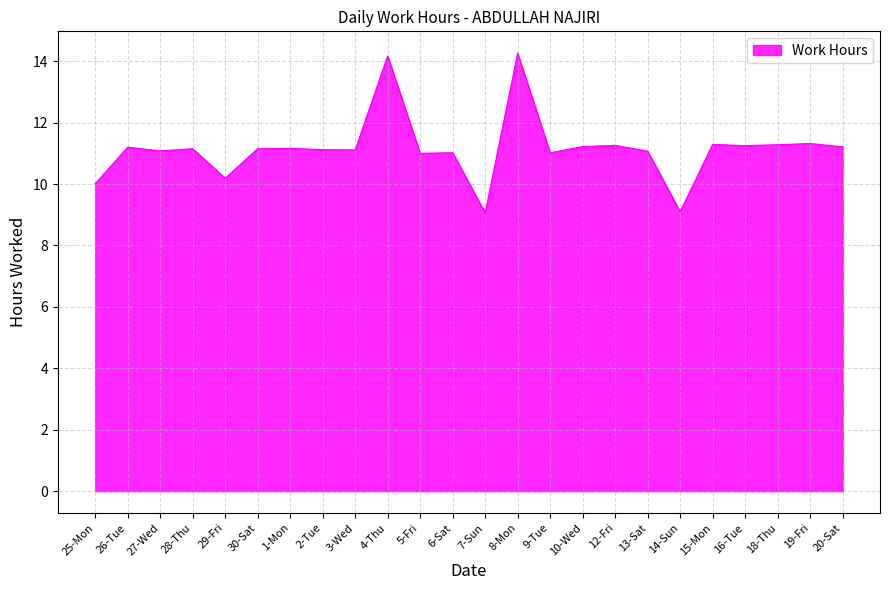

What is the difference between the maximum and minimum values?

5.2